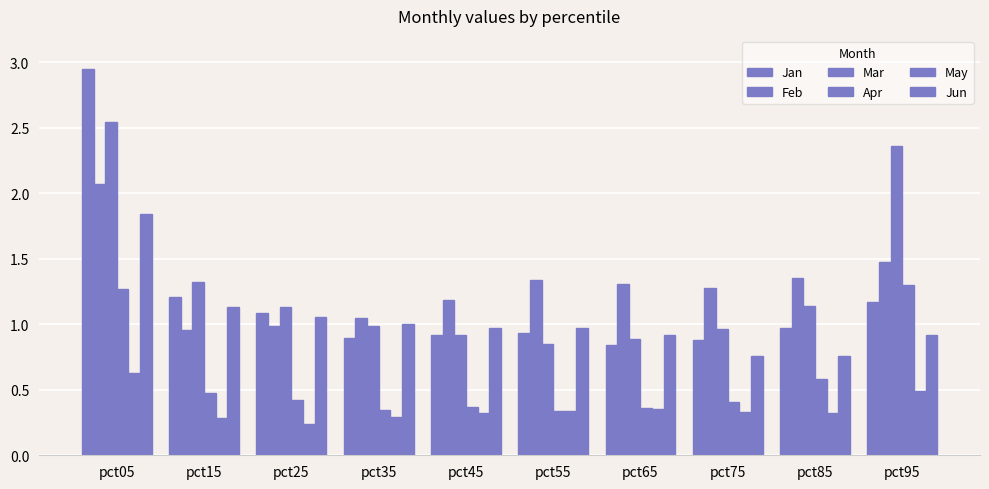

What is the greatest value displayed?

2.9